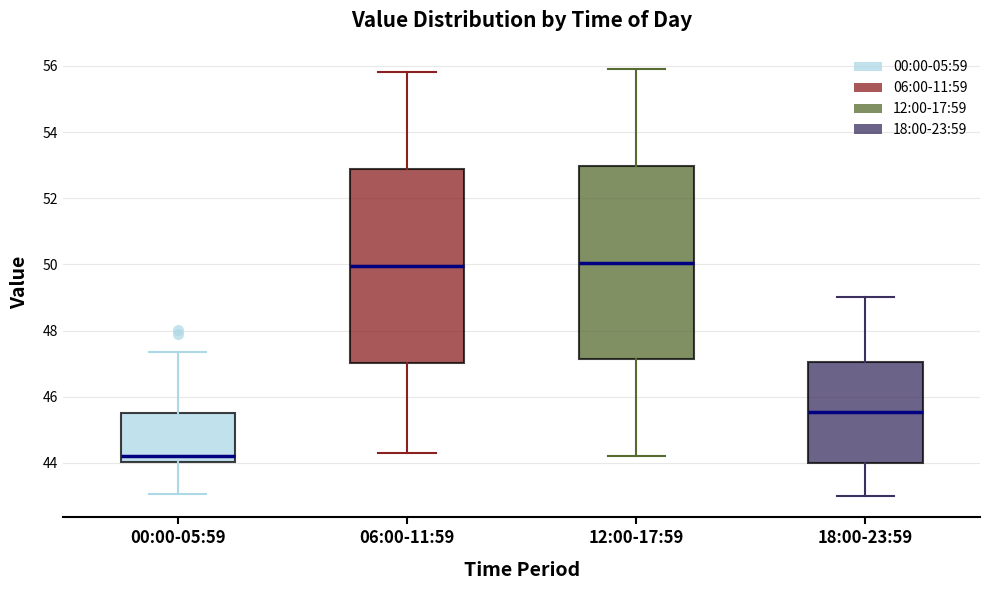

Reading left to right, transcribe this box plot: for each box, give where its median line is, the range the box spans, and where its two whiskers end, as read against the y-axis. The values are not printed on the chart, so give them approximately, as read against the axis.

00:00-05:59: median 44.2, box 44.0 to 45.6, whiskers 43.0 to 47.4
06:00-11:59: median 50.0, box 47.0 to 52.8, whiskers 44.4 to 55.8
12:00-17:59: median 50.0, box 47.2 to 53.0, whiskers 44.2 to 56.0
18:00-23:59: median 45.6, box 44.0 to 47.0, whiskers 43.0 to 49.0